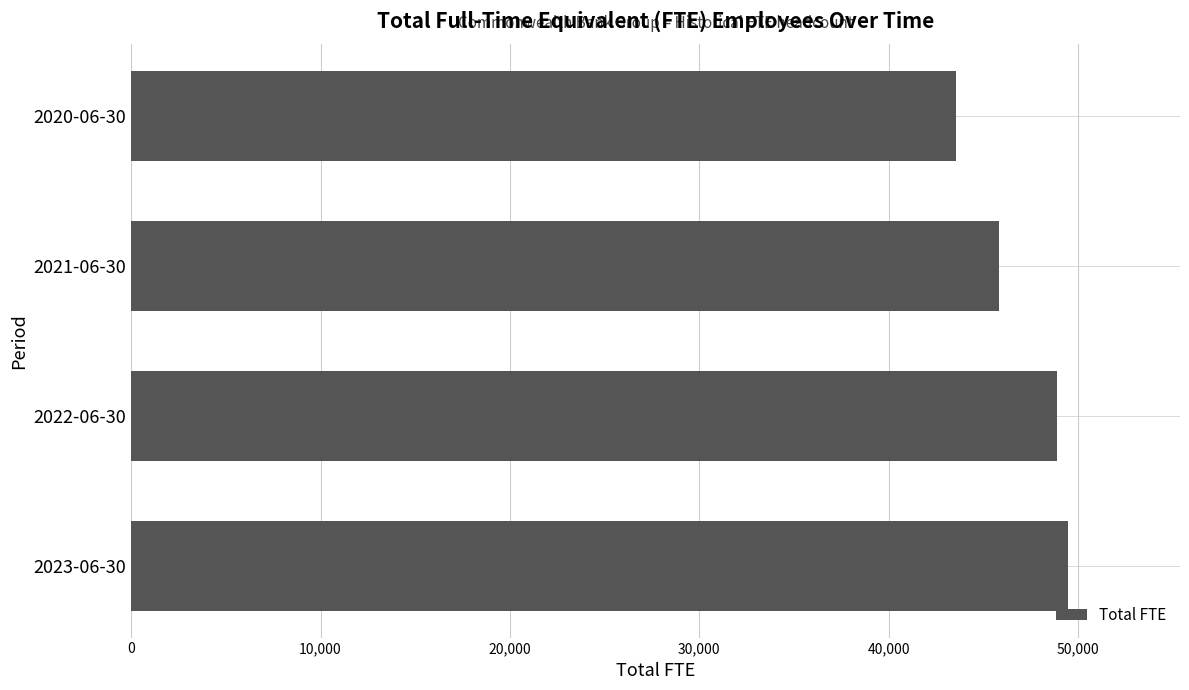

What value does the data have at 2021-06-30, to the nearest 100?

45800